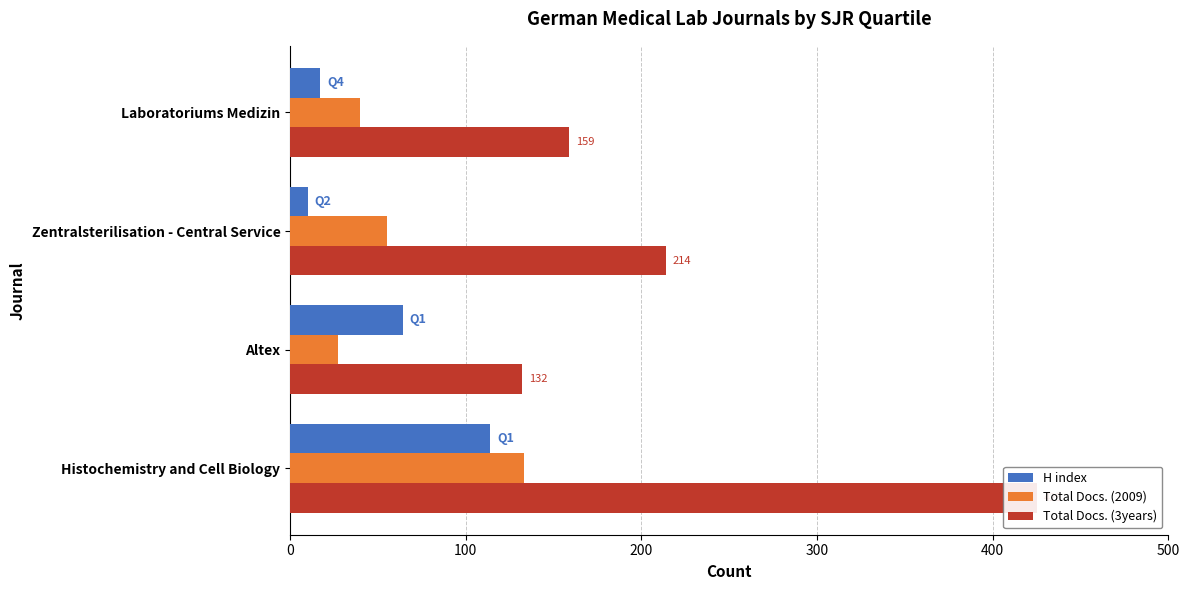

What is the minimum value shown in the chart?

10